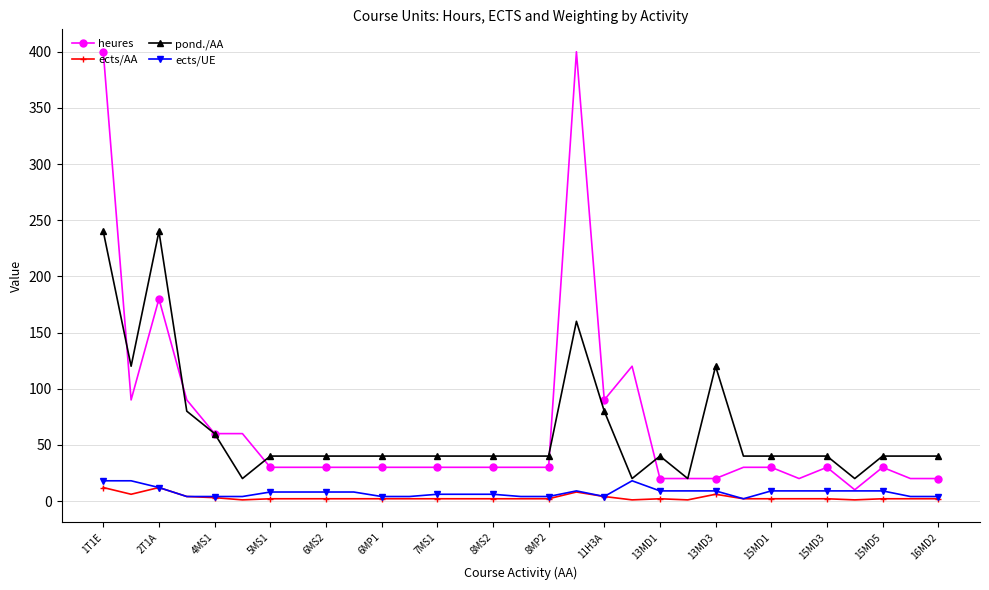

At how many categories does at least one series exceed 67?

8